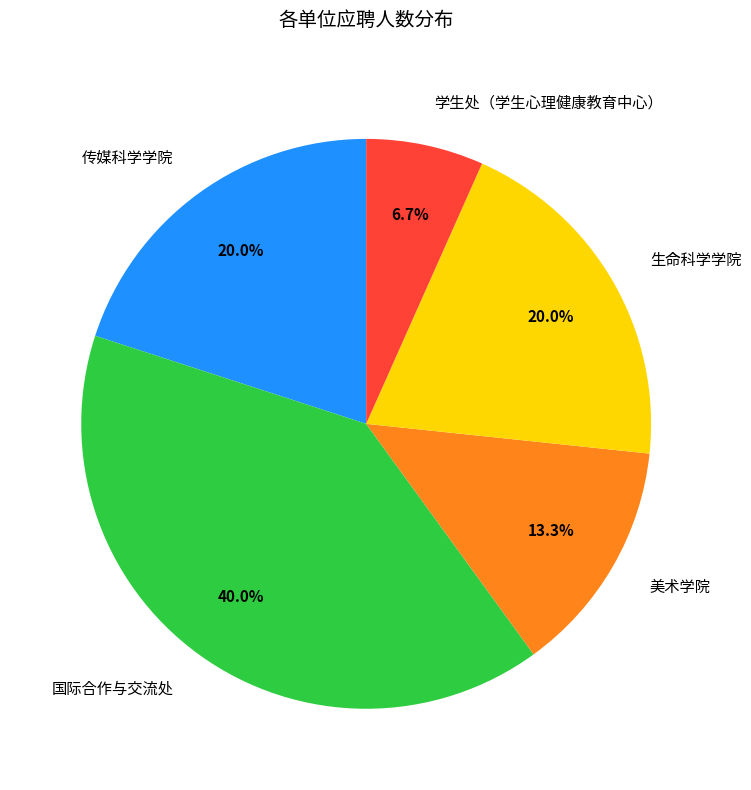

To the nearest percent, what portion does 传媒科学学院 represent?

20%